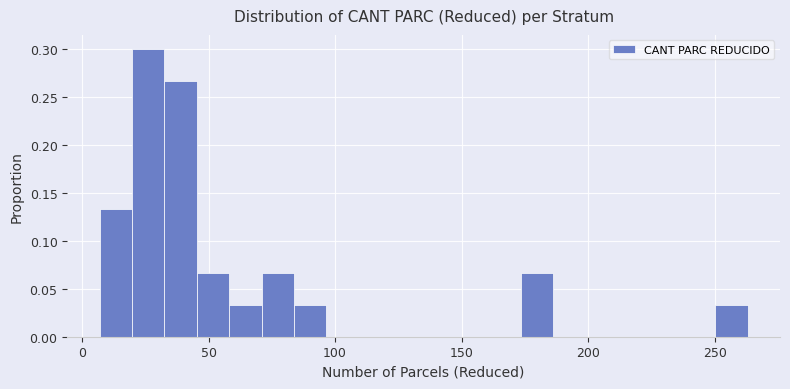

Read against the x-axis, roughly where is the centre of the tallest bar?

25